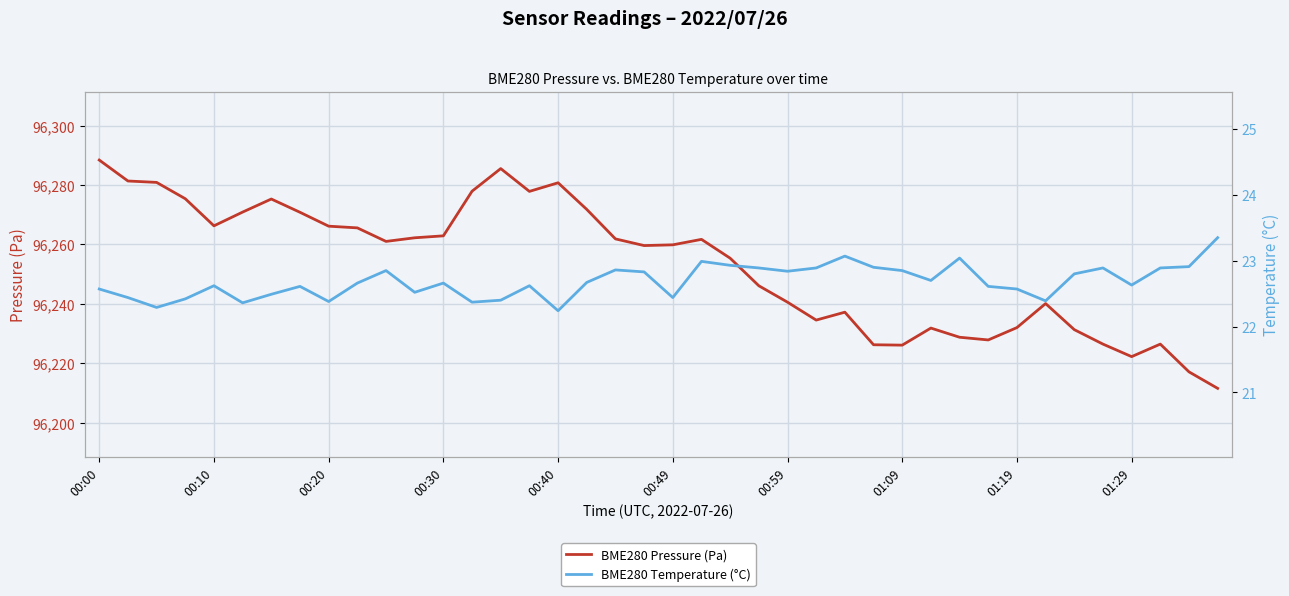

What is the minimum value for BME280 Pressure (Pa)?

96211.5